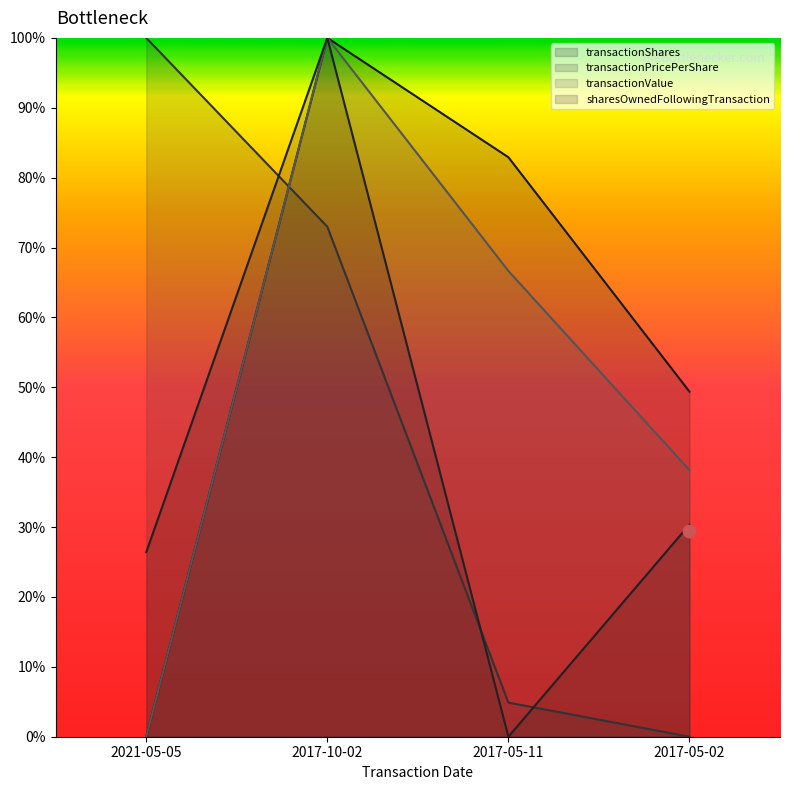

Which series contains the highest Y value?

transactionShares